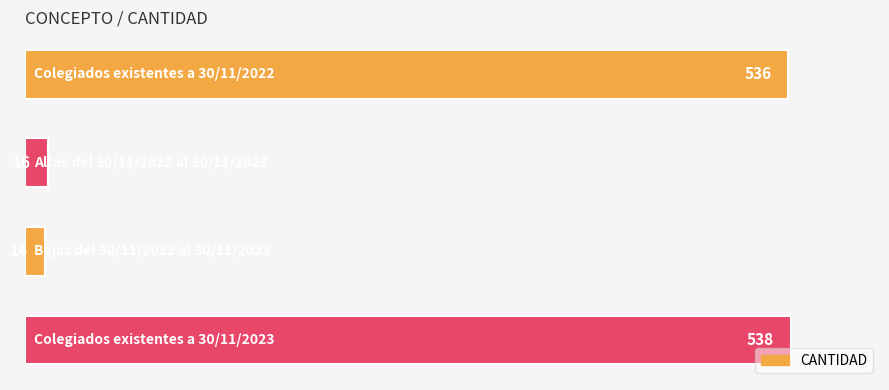

What is the maximum value shown in the chart?

538